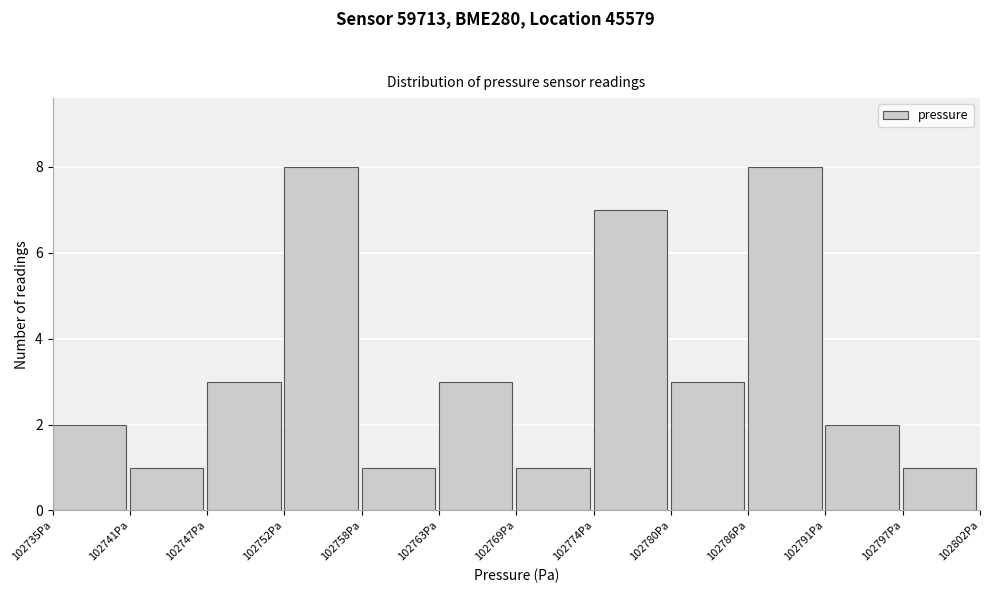

What is the height of the bar covering 102741 to 102747 on the x-axis? Neither the bar edges nor the heights are printed on the chart, so give them approximately, as read against the axes.

1